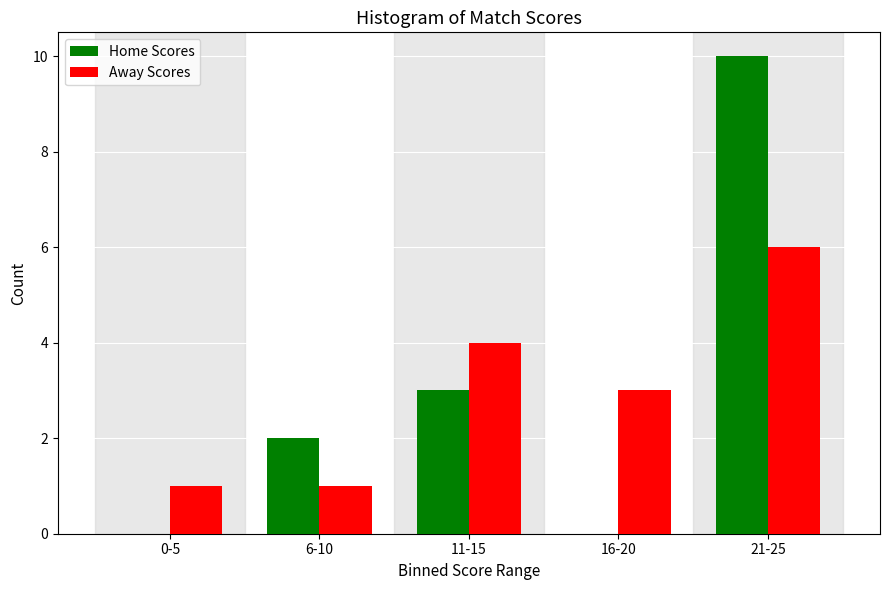

Reading right to left, what are all the values shown in this chart?

Home Scores: 21-25=10	16-20=0	11-15=3	6-10=2	0-5=0
Away Scores: 21-25=6	16-20=3	11-15=4	6-10=1	0-5=1